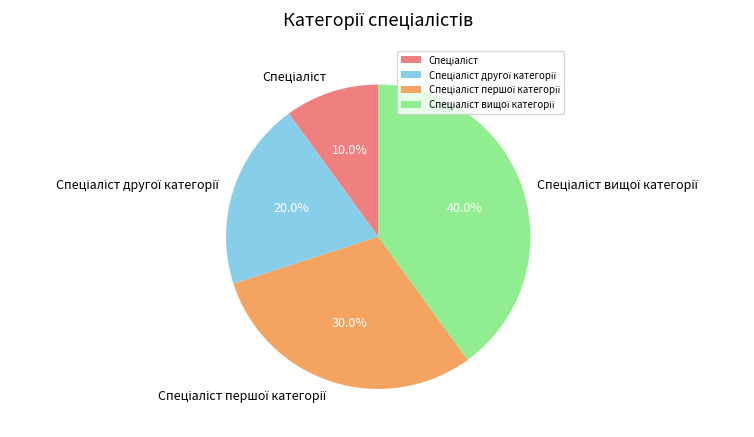

Is there any slice that represents more than half of the pie?

No